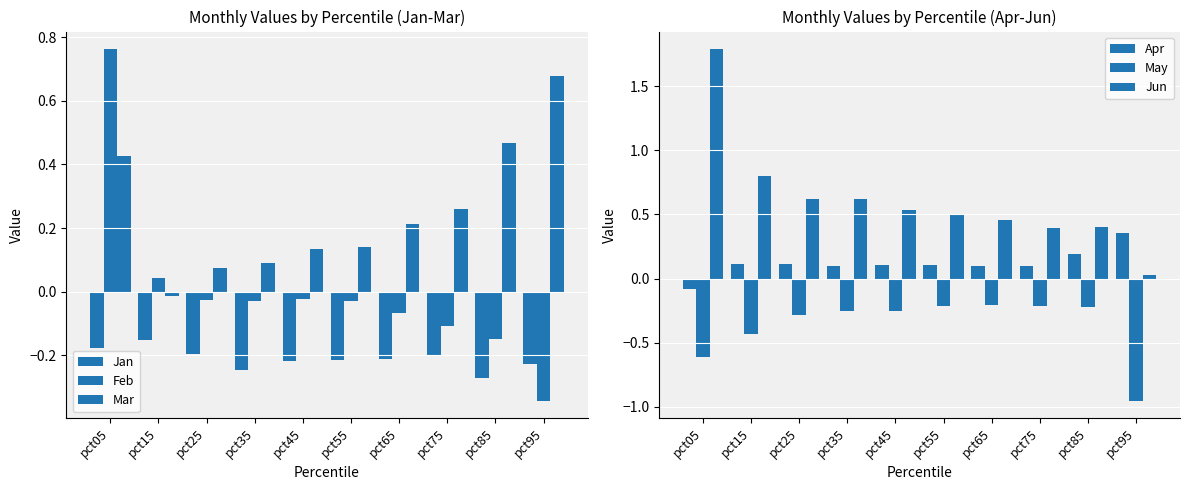

Is it true that Apr equals -0.1 at pct05?

True